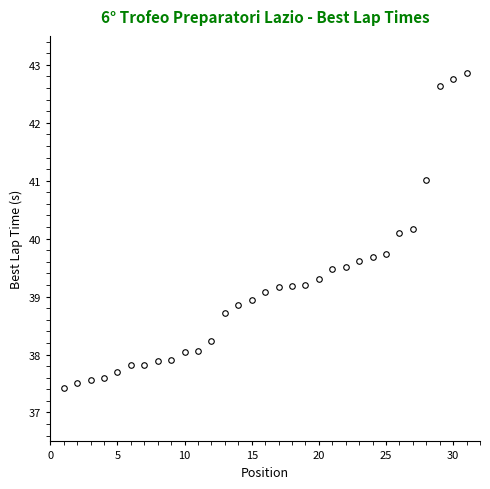

What is the smallest value displayed?

37.4